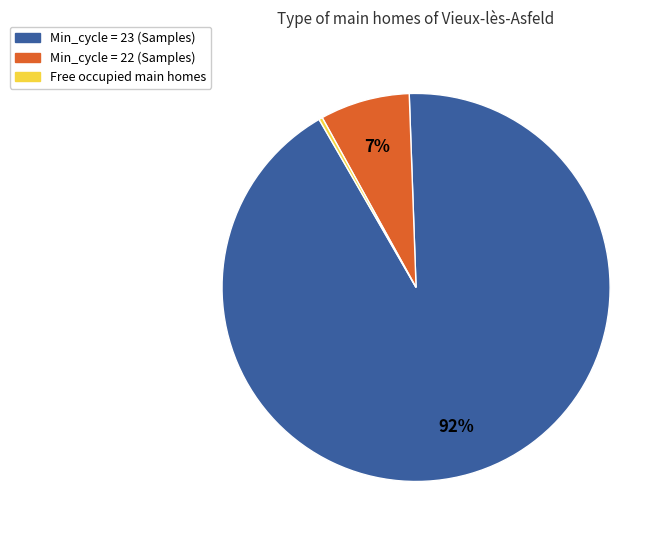

To the nearest percent, what is the average slice percentage?

33%